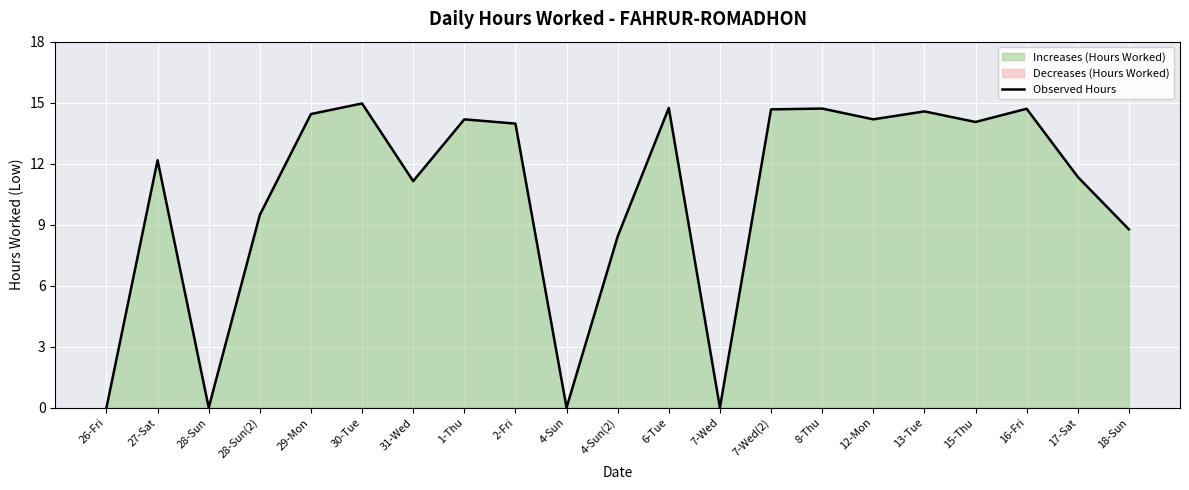

What is the label of the 8th point from the left?

1-Thu